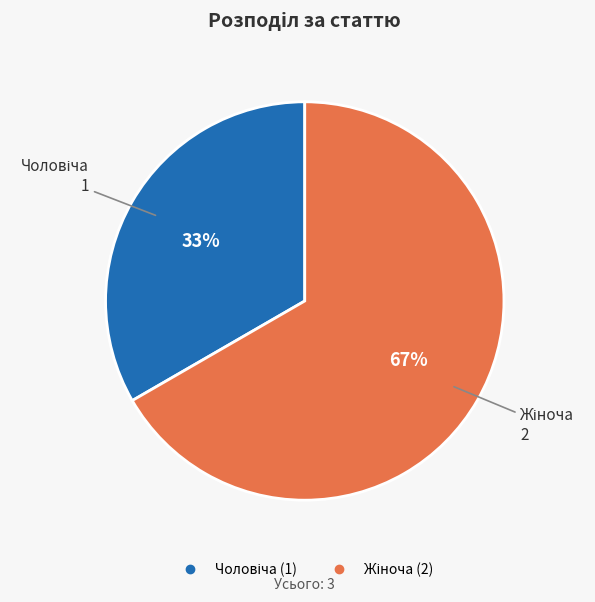

To the nearest percent, what is the average slice percentage?

50%